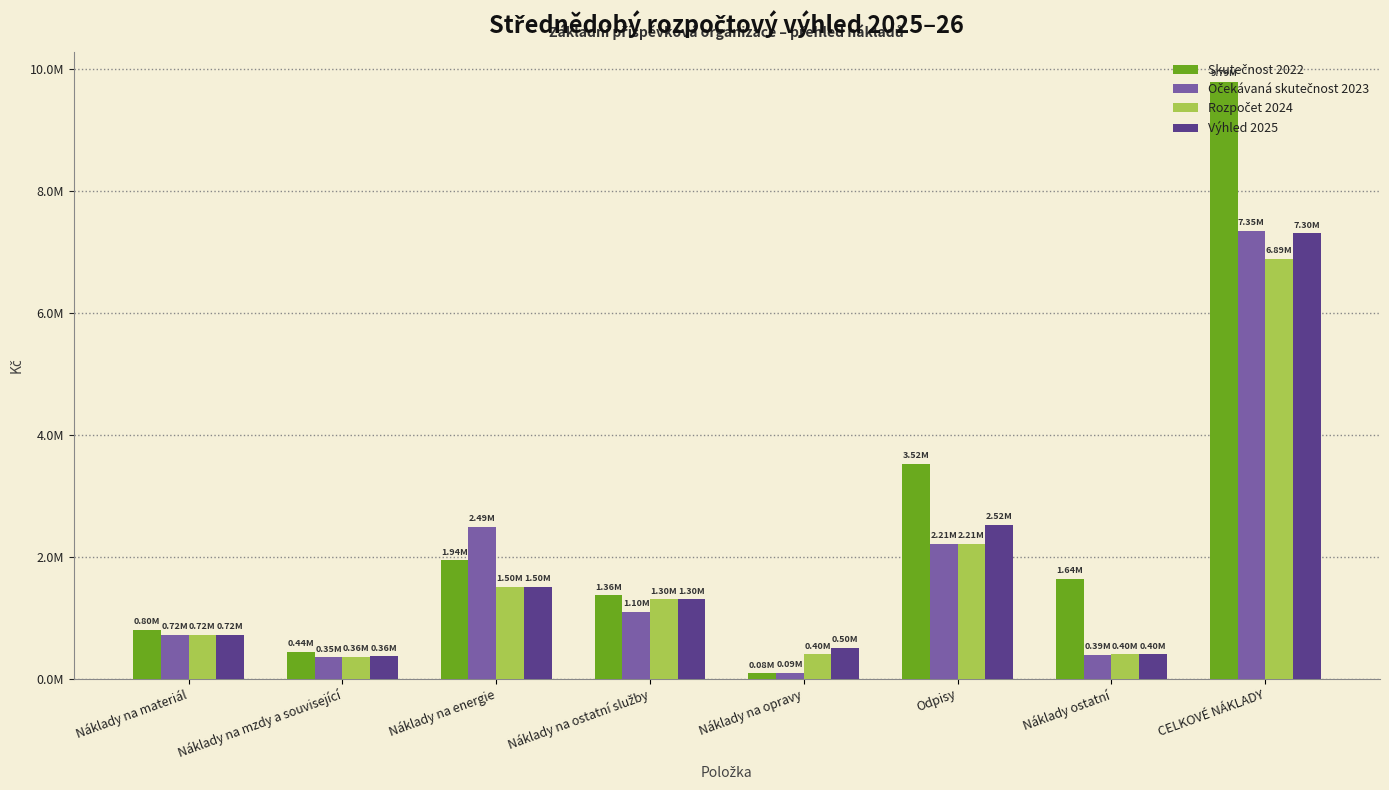

What is the value of the Skutečnost 2022 bar at the 8th from the left?

9786805.3